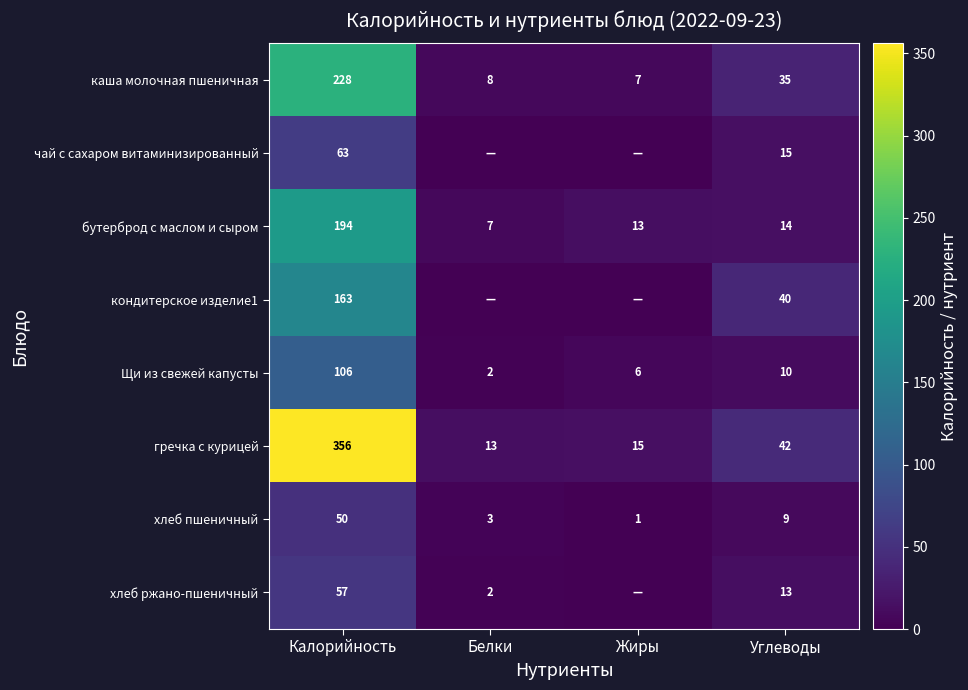

What is the difference between the highest and lowest values at Углеводы?

33